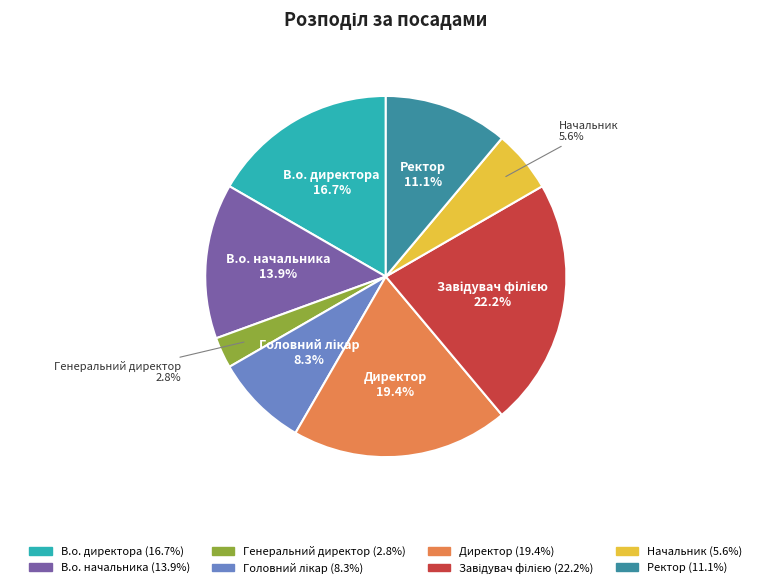

Is Директор the majority of the pie?

No